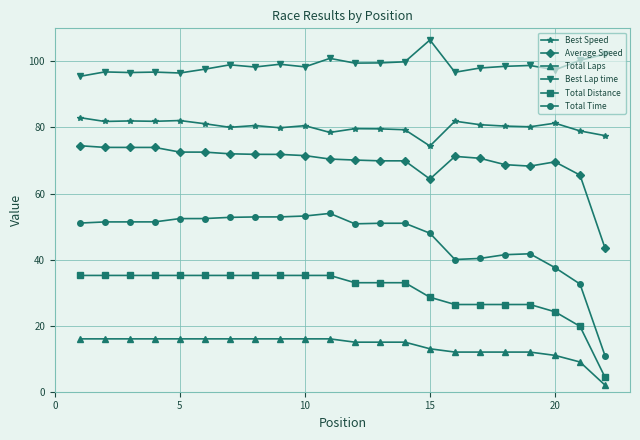

Which series has the widest spread of values?

Total Time